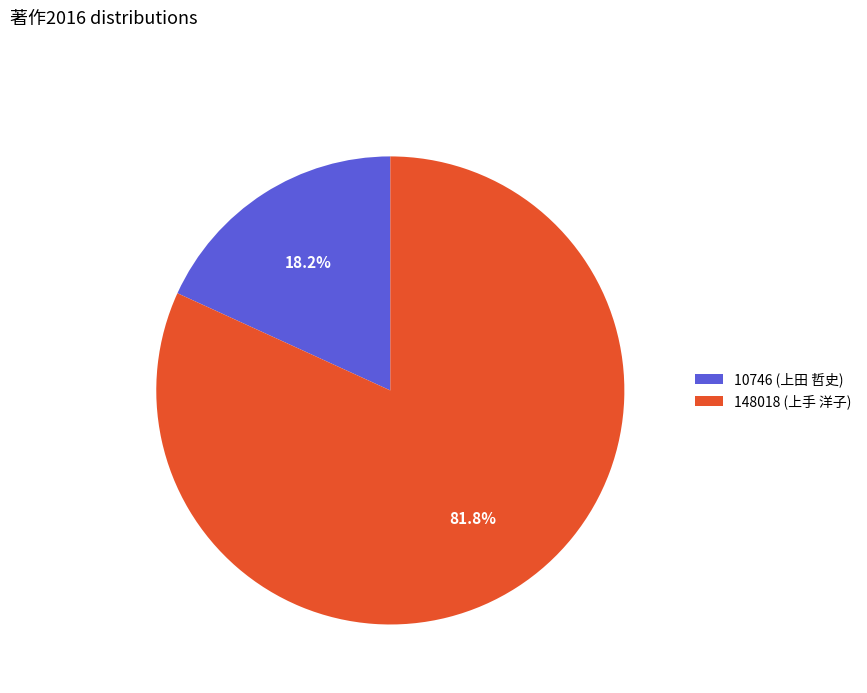

Does 10746 (上田 哲史) represent more than half of the total?

No